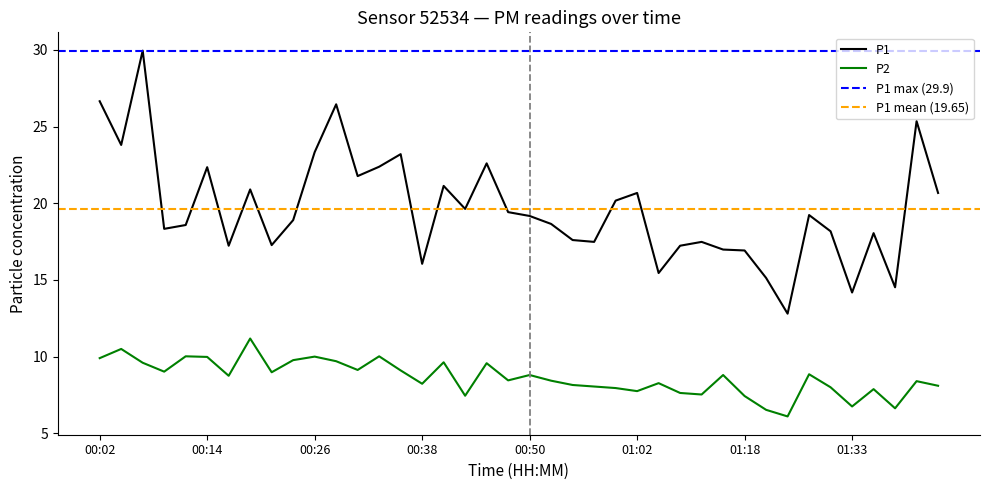

How many interior local valleys does the P1 series have?

12